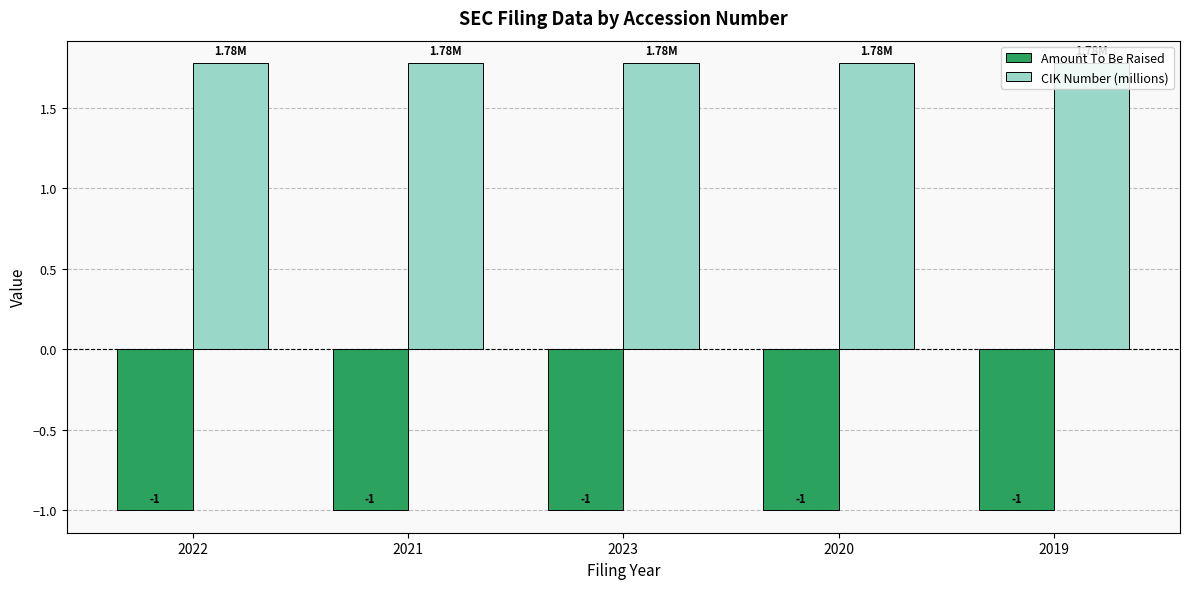

Which series has the largest total across all categories?

CIK Number (millions)